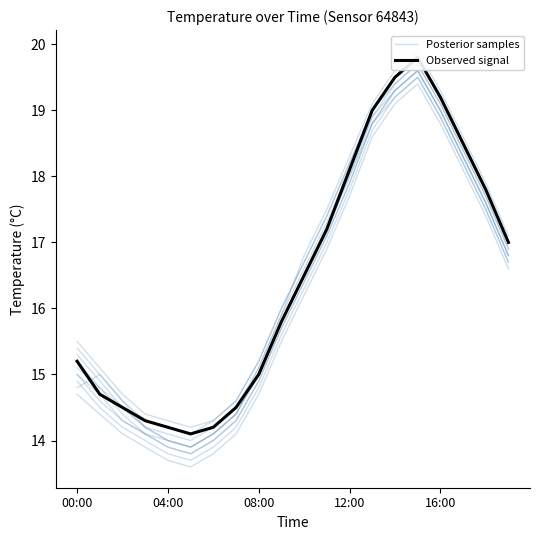

Rank the categories by Posterior samples value from lowest to highest.

5, 16:00, 6, 12:00, 7, 08:00, 00:00, 04:00, 8, 9, 10, 19, 11, 18, 12, 17, 13, 16, 14, 15